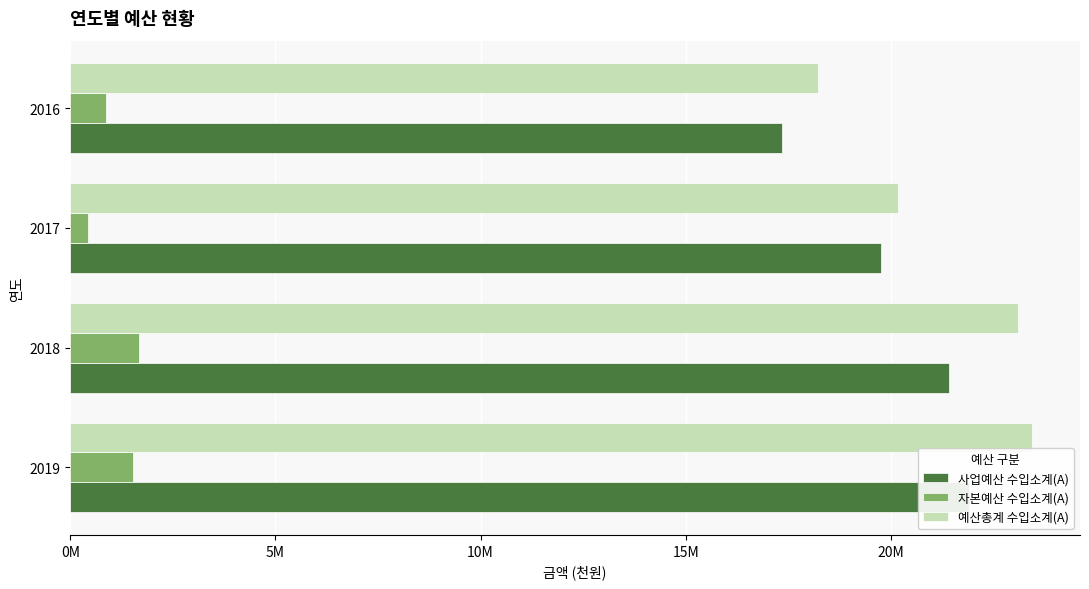

How many bars are there in total?

12